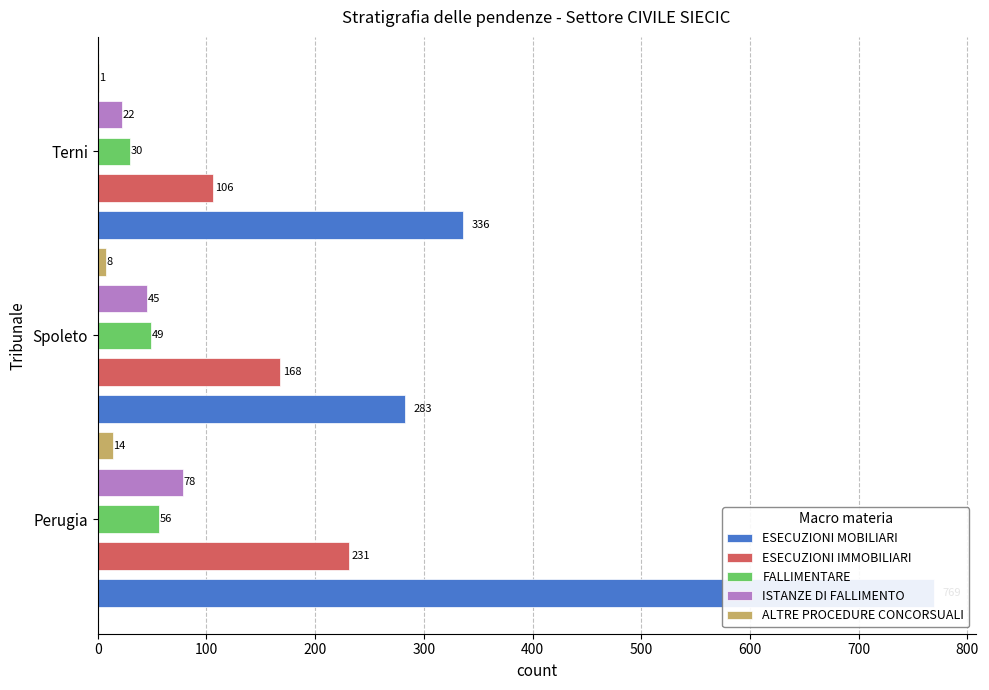

What is the approximate value of ESECUZIONI IMMOBILIARI at Spoleto?

168